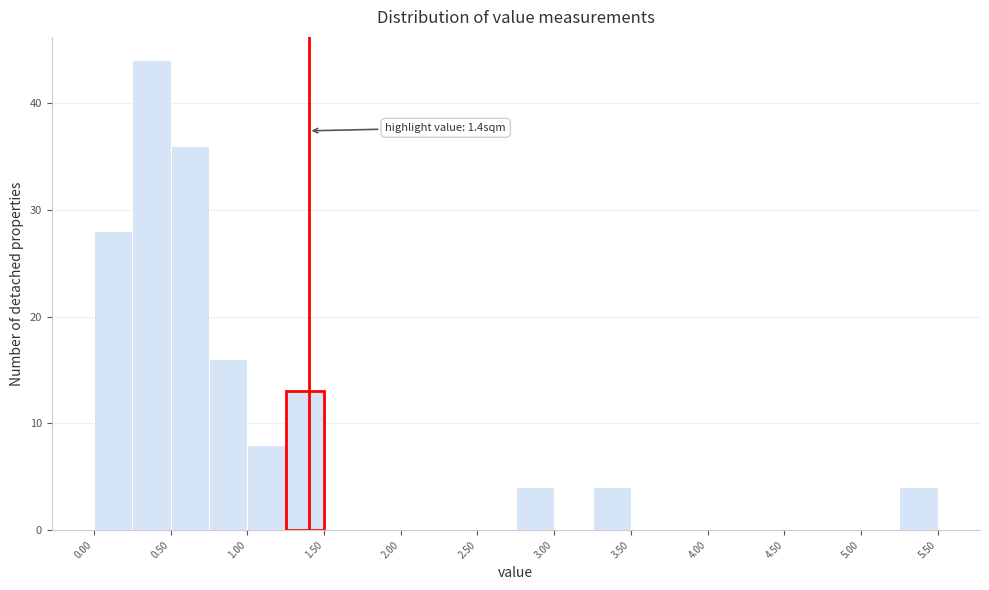

Which range on the x-axis has the tallest bar?

0.25 to 0.50